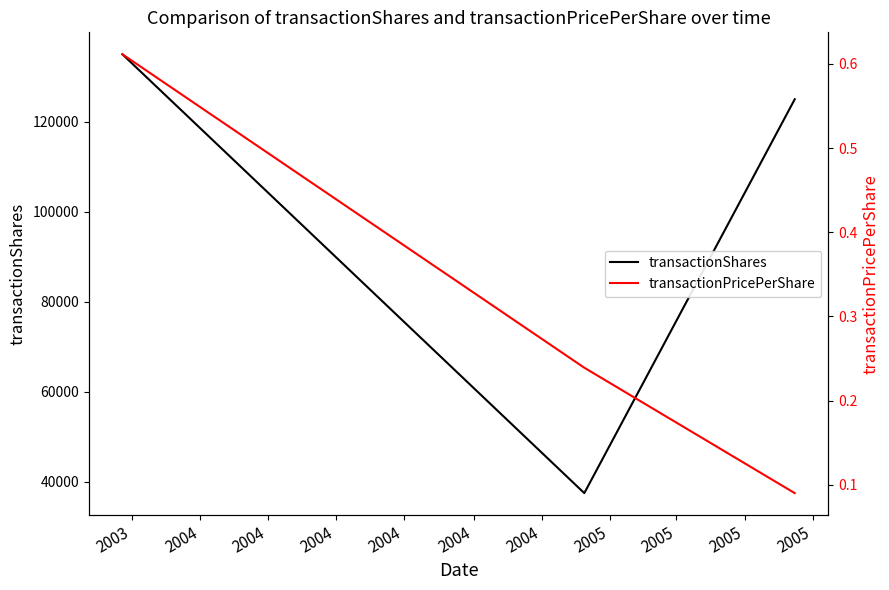

Reading right to left, what are all the values shown in this chart?

transactionShares: 125000.0	37500.0	135000.0
transactionPricePerShare: 0.1	0.2	0.6